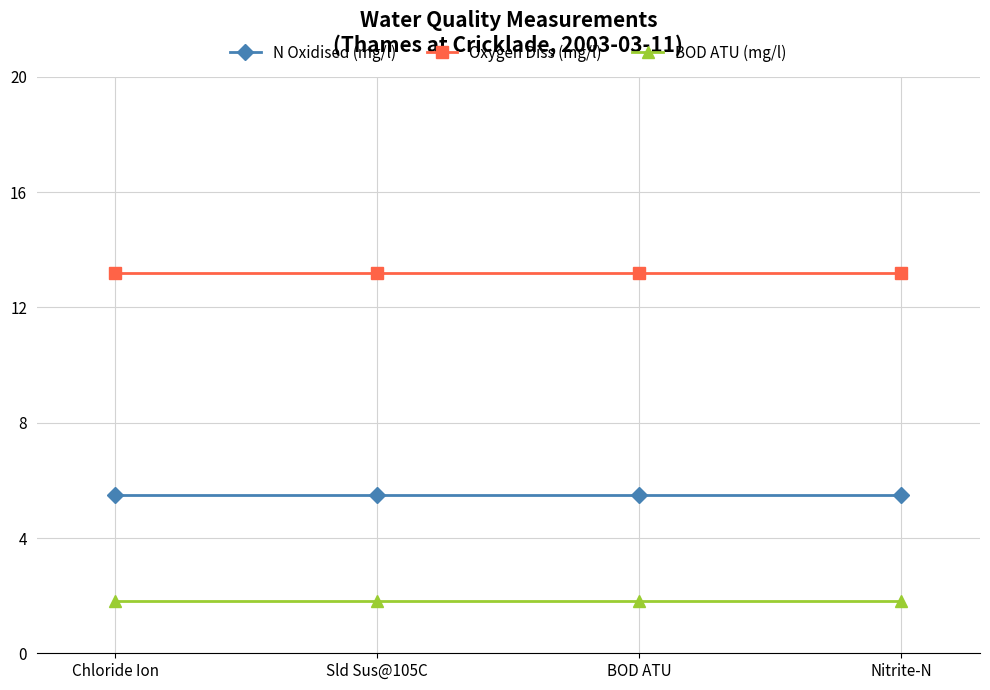

Is the value of BOD ATU (mg/l) at Nitrite-N greater than the value of N Oxidised (mg/l) at Chloride Ion?

No